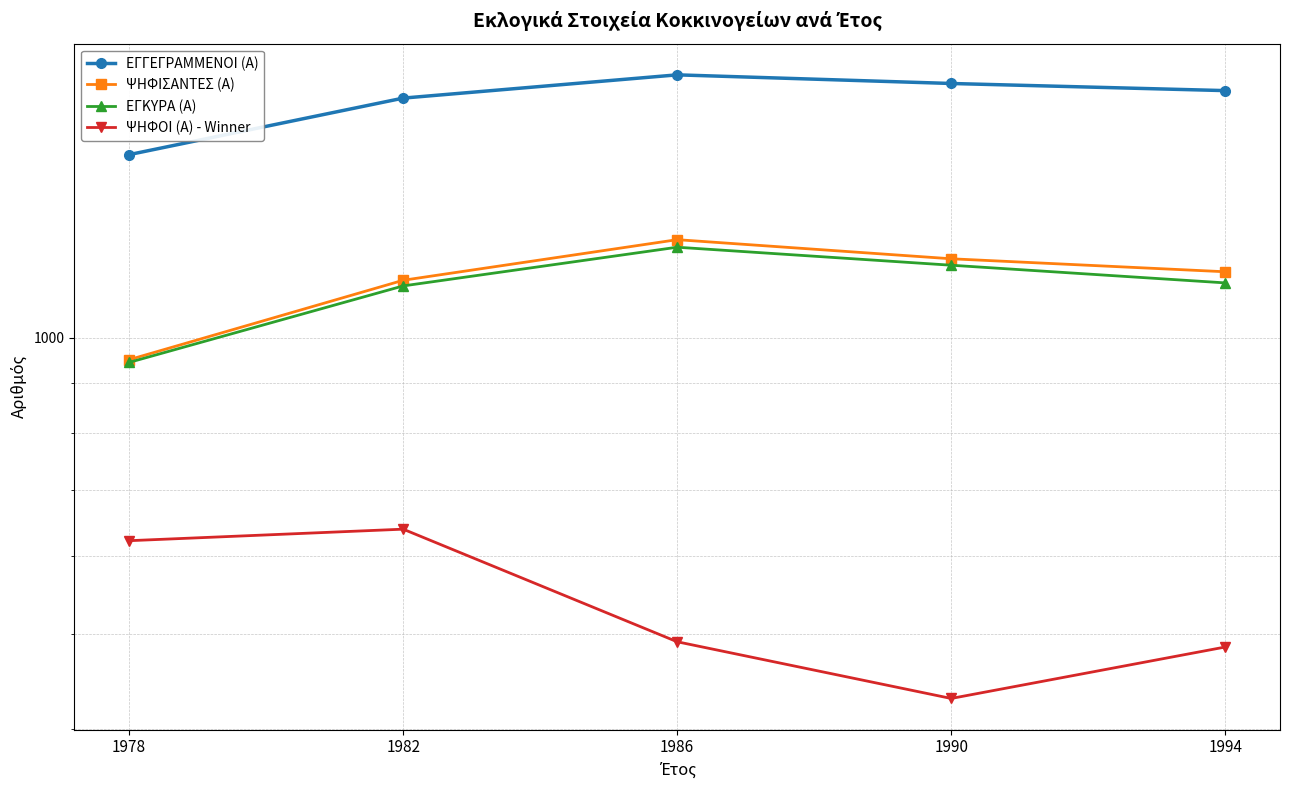

How many lines are shown in the chart?

4